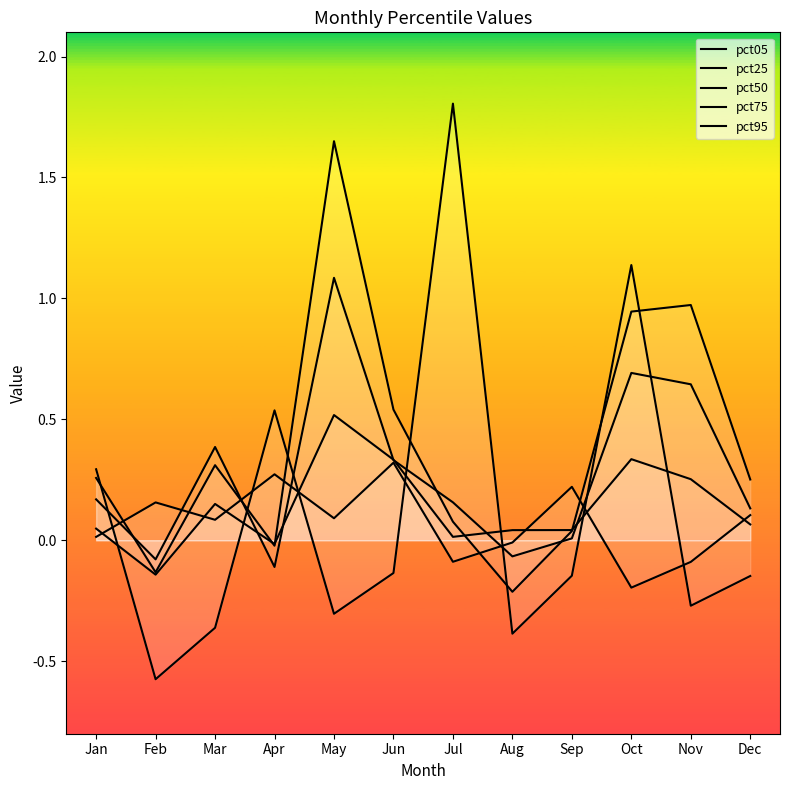

True or false: pct75 has a value of 0.3 at Nov.

True